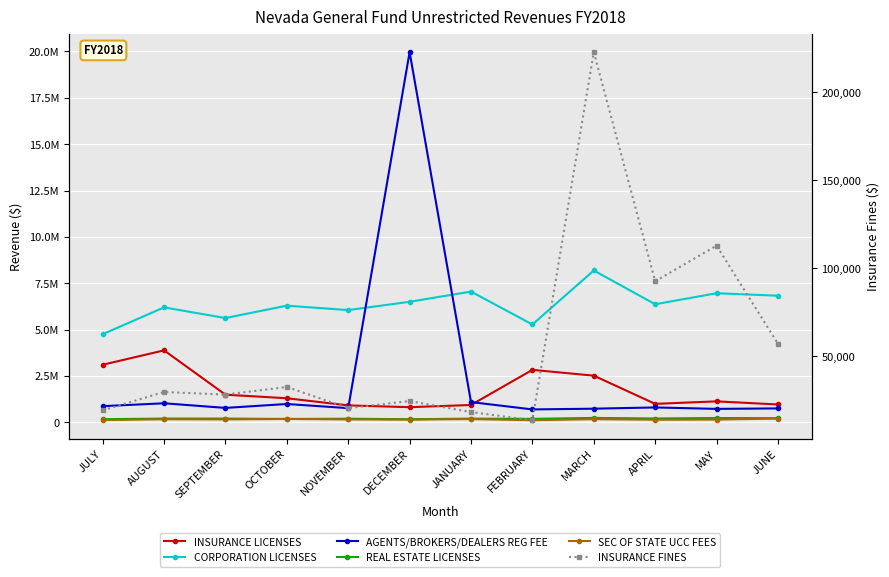

True or false: REAL ESTATE LICENSES and AGENTS/BROKERS/DEALERS REG FEE cross at least once.

False